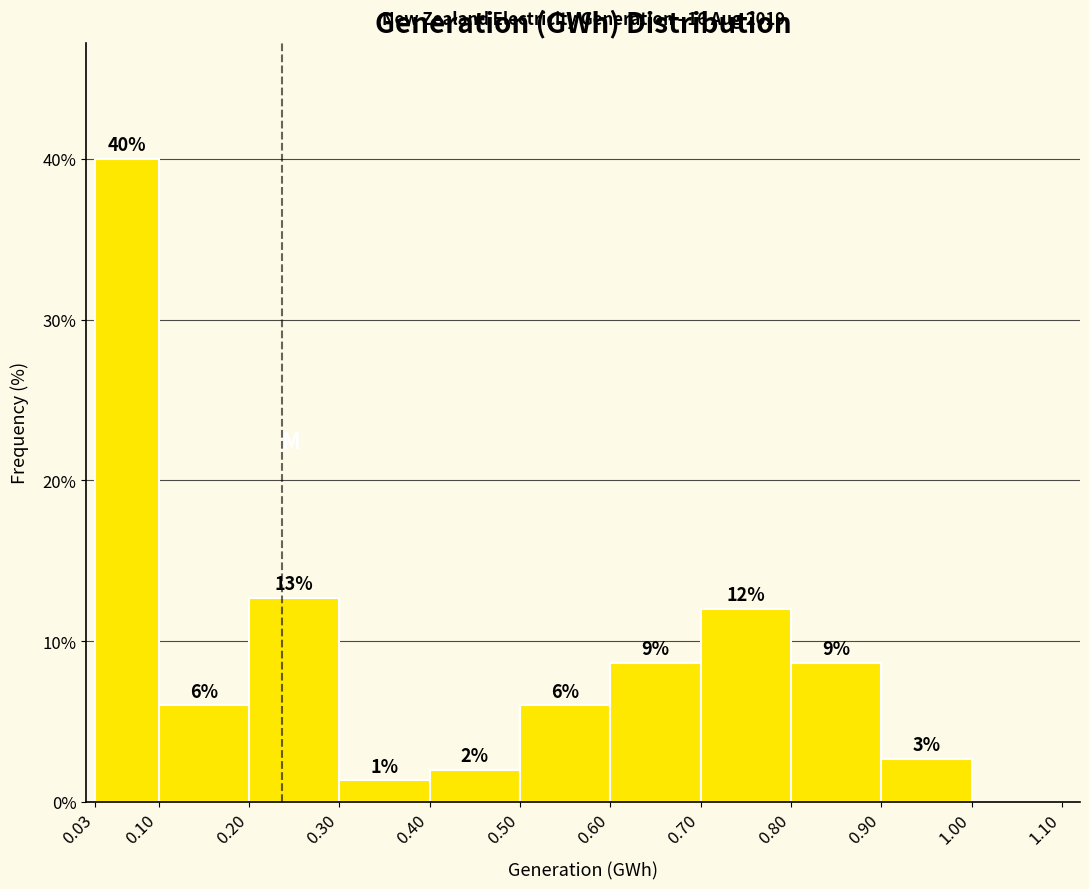

Which range on the x-axis has the tallest bar?

0.03 to 0.10